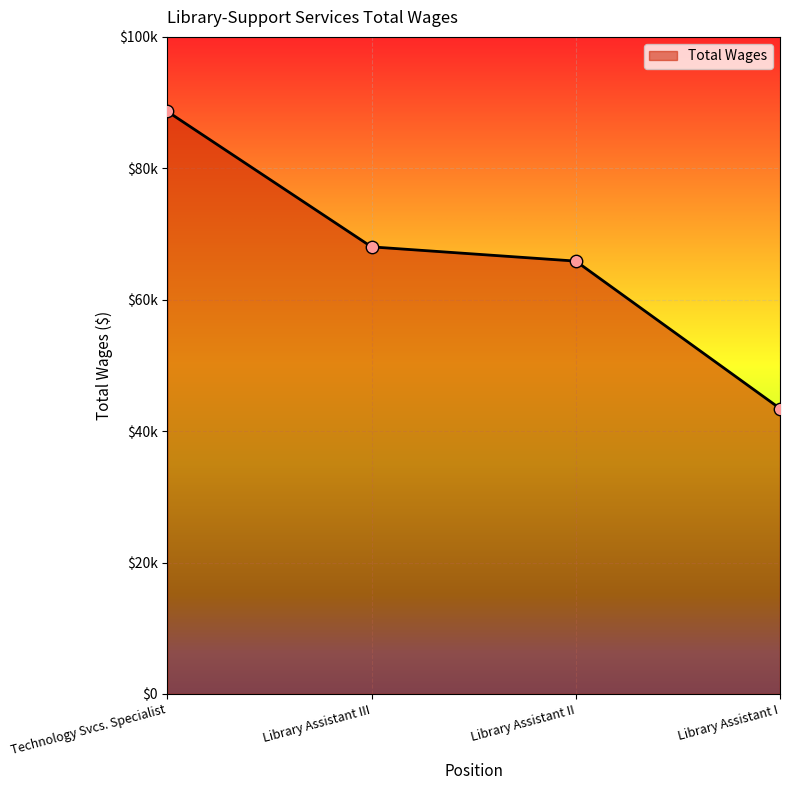

What is the change in value from Technology Svcs. Specialist to Library Assistant III?

-20611